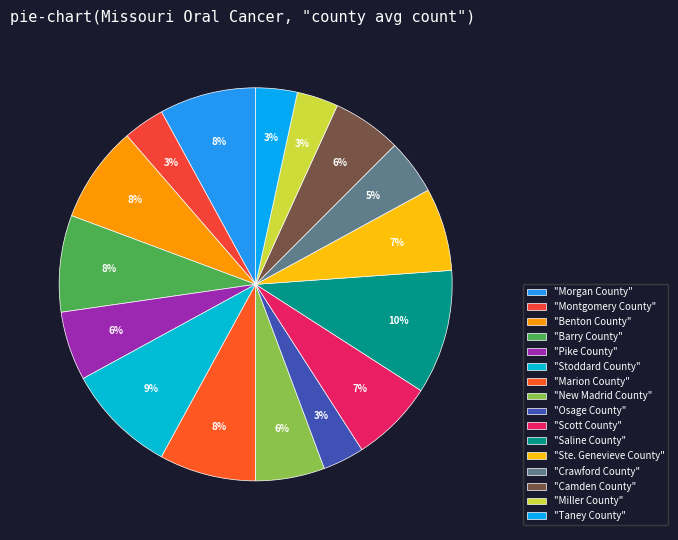

Count the number of slices in the pie.

16